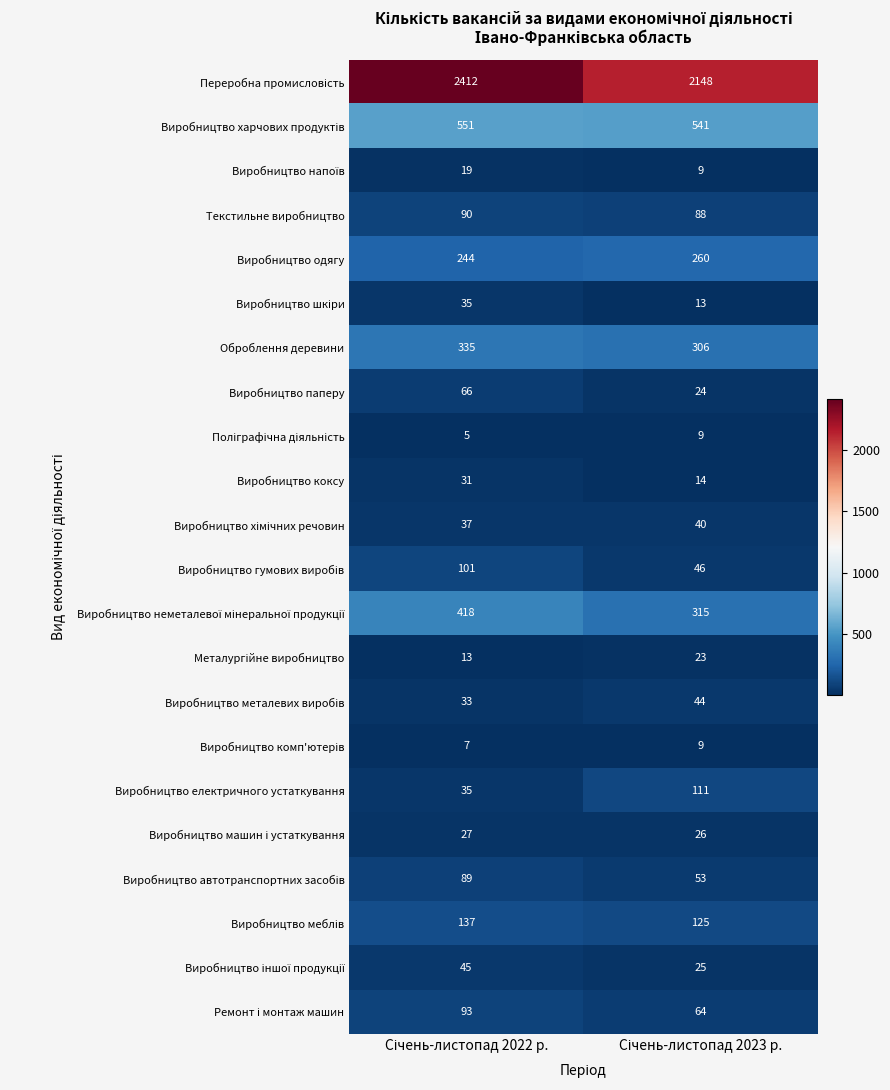

What is the sum of all Виробництво паперу values?

90